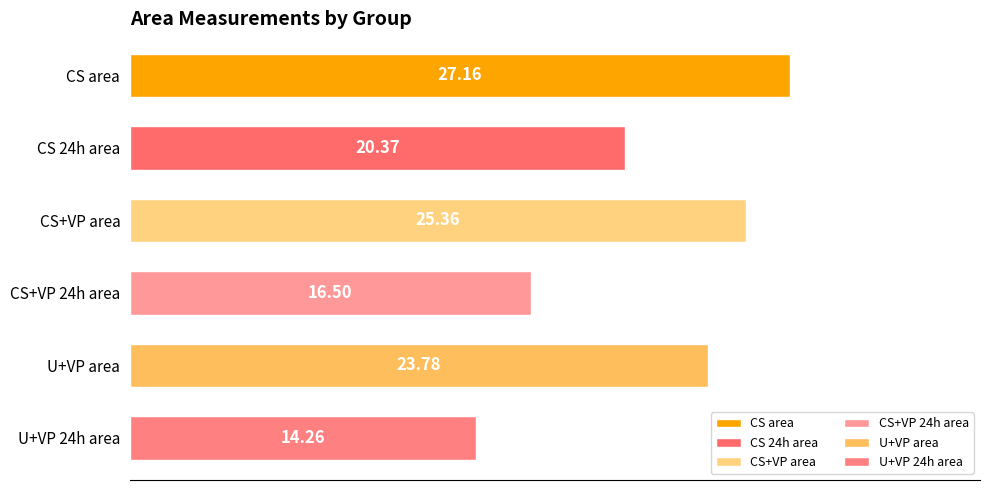

Rank the categories by value from lowest to highest.

U+VP 24h area, CS+VP 24h area, CS 24h area, U+VP area, CS+VP area, CS area